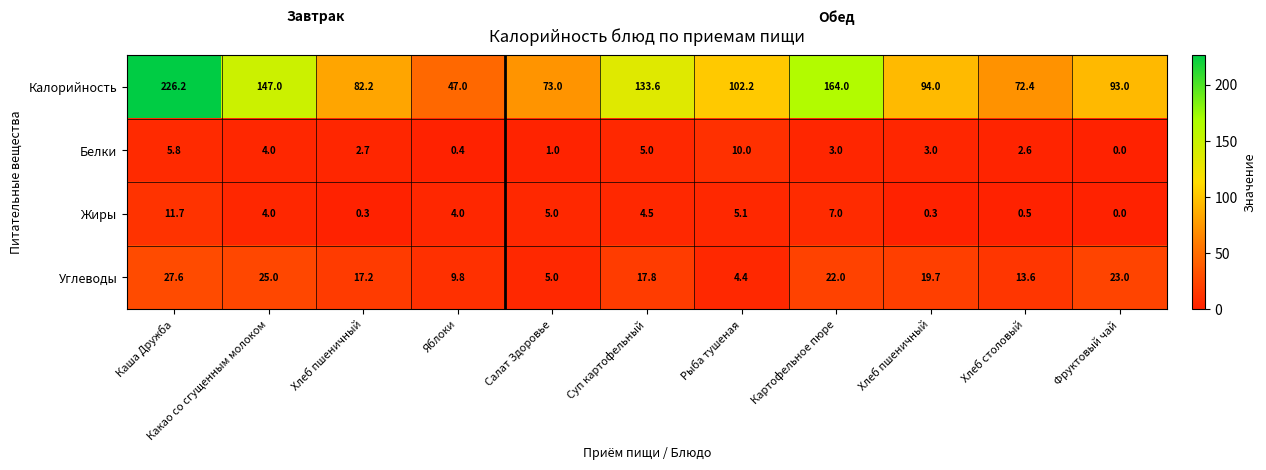

Which label corresponds to the largest value in the chart?

Каша Дружба